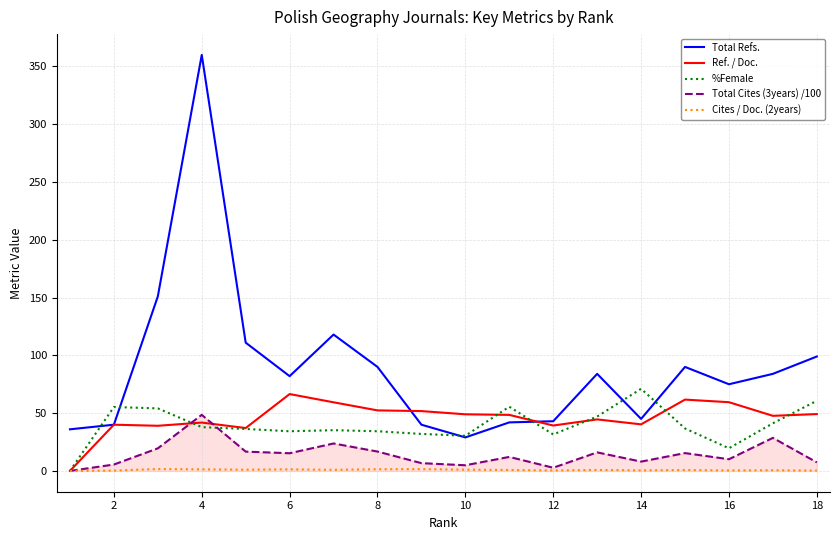

True or false: Total Cites (3years) /100 and Total Refs. intersect in this chart.

False